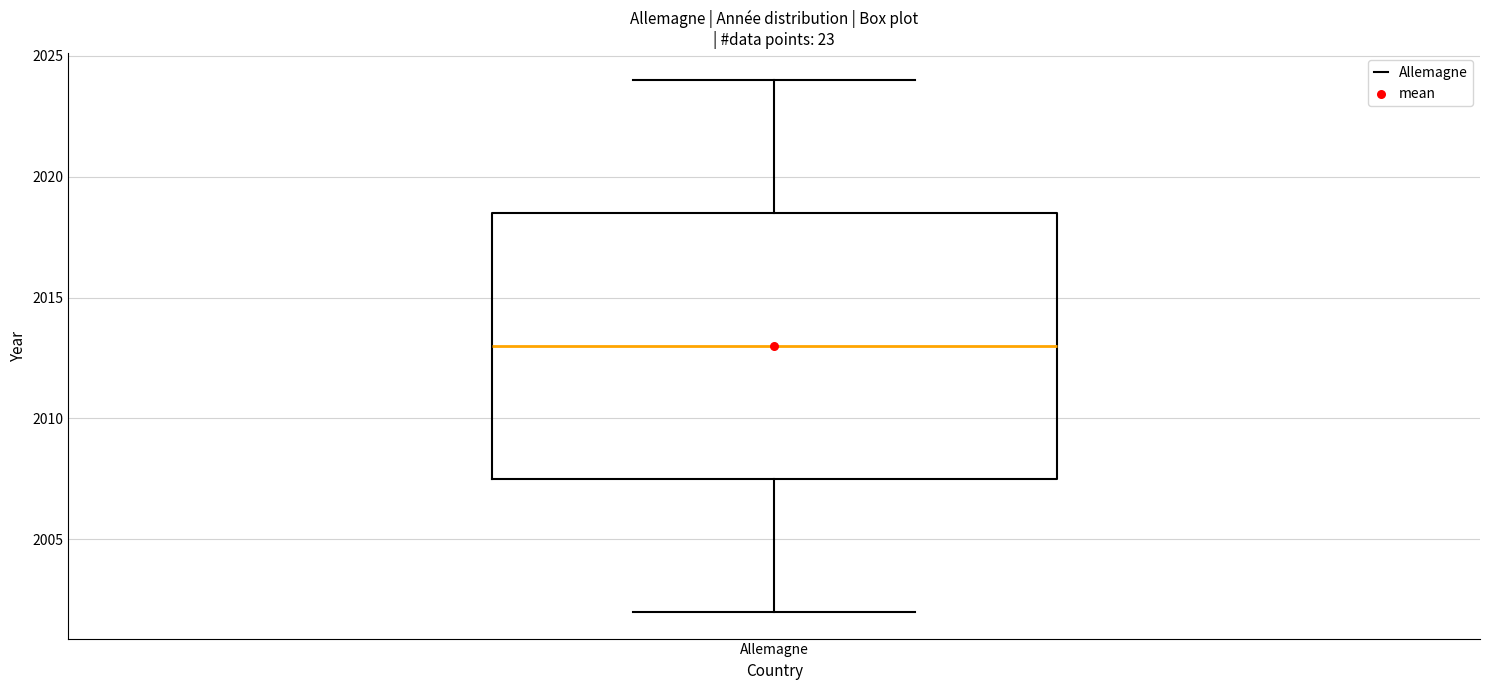

Transcribe this box plot: give where the median line is, the range the box spans, and where the two whiskers end, as read against the y-axis. The values are not printed on the chart, so give them approximately, as read against the axis.

median 2013.0, box 2007.5 to 2018.5, whiskers 2002.0 to 2024.0